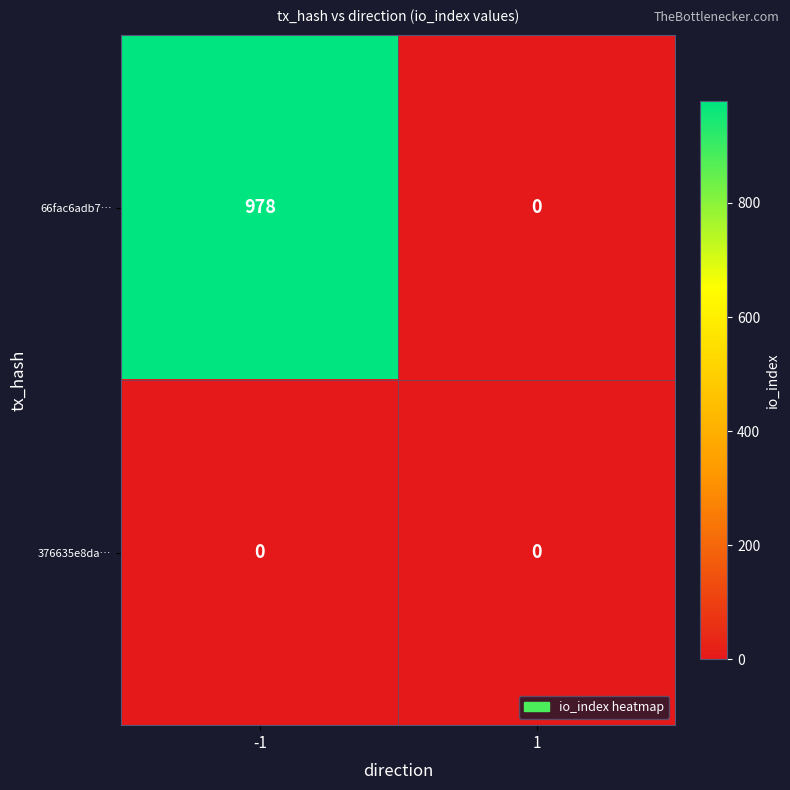

Reading right to left, what are all the values shown in this chart?

66fac6adb7…: 0	978
376635e8da…: 0	0